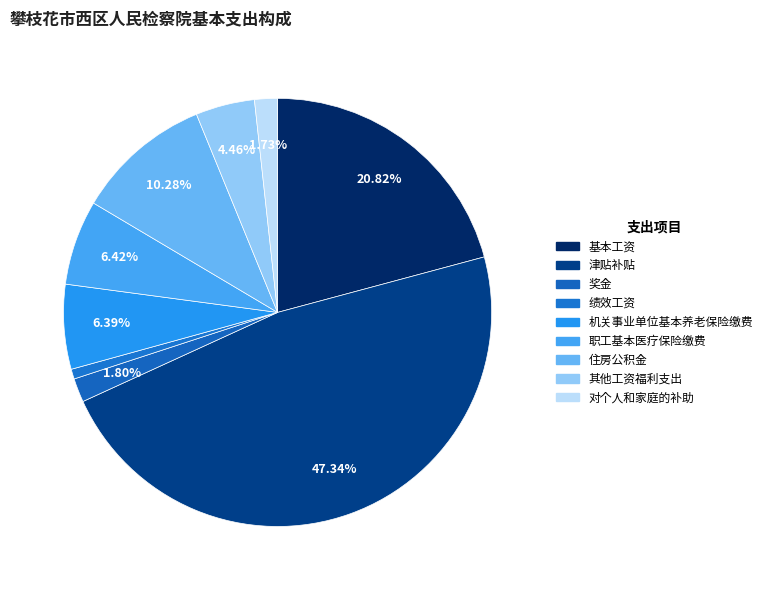

Count the number of slices in the pie.

9